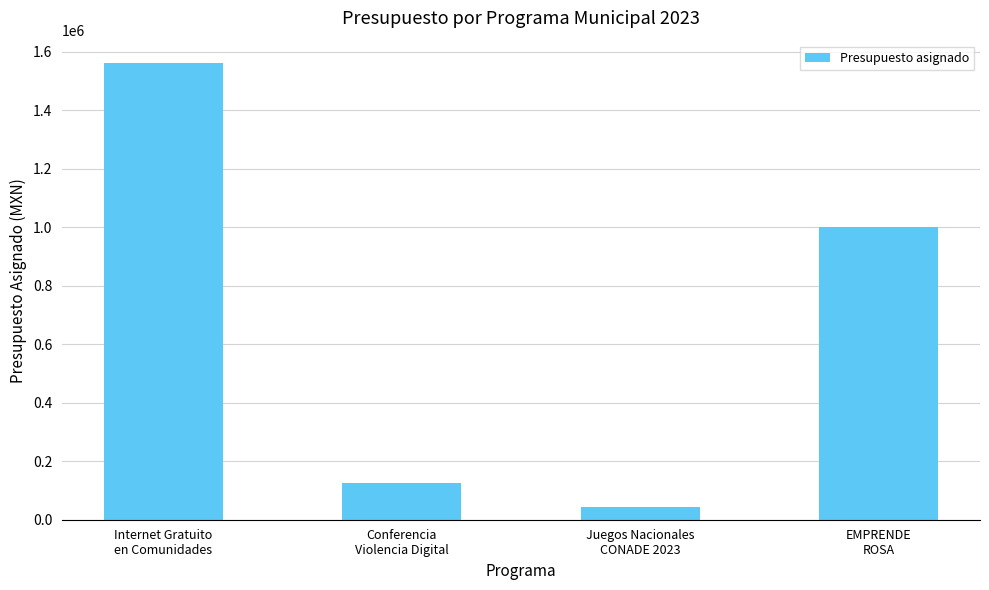

What is the label of the 2nd bar from the right?

Juegos Nacionales
CONADE 2023